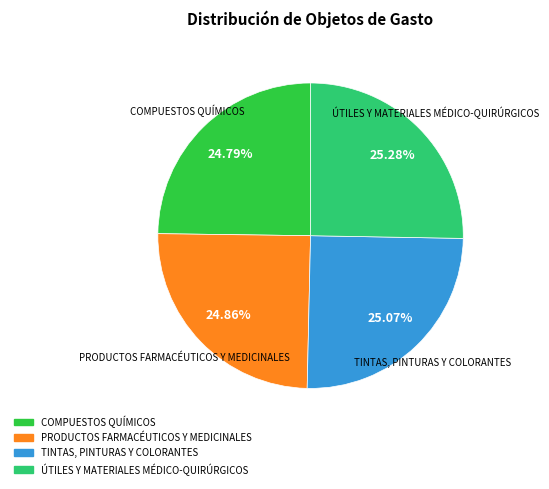

What portion of the pie excludes ÚTILES Y MATERIALES MÉDICO-QUIRÚRGICOS?

74.7%